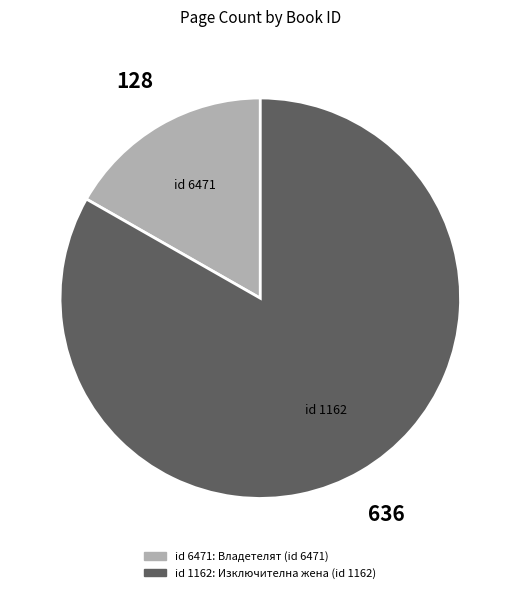

How many slices are in this pie chart?

2